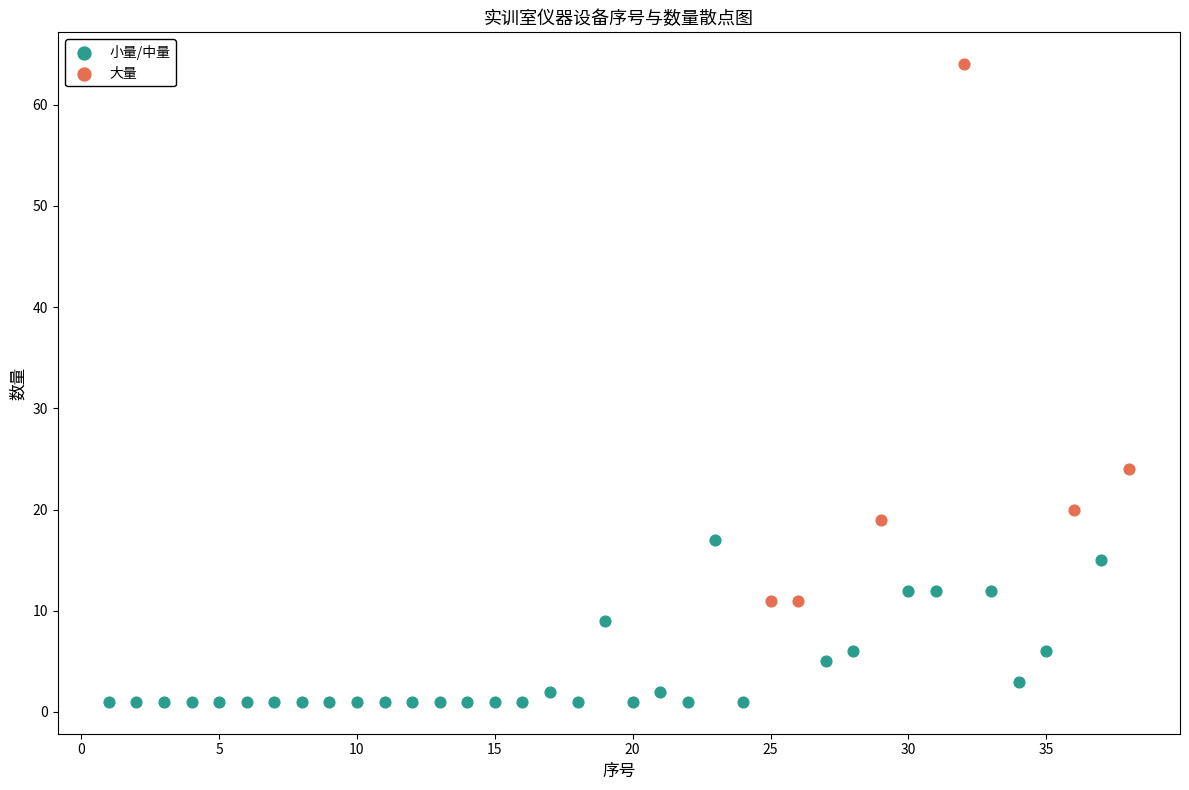

Which series reaches the minimum Y coordinate?

小量/中量